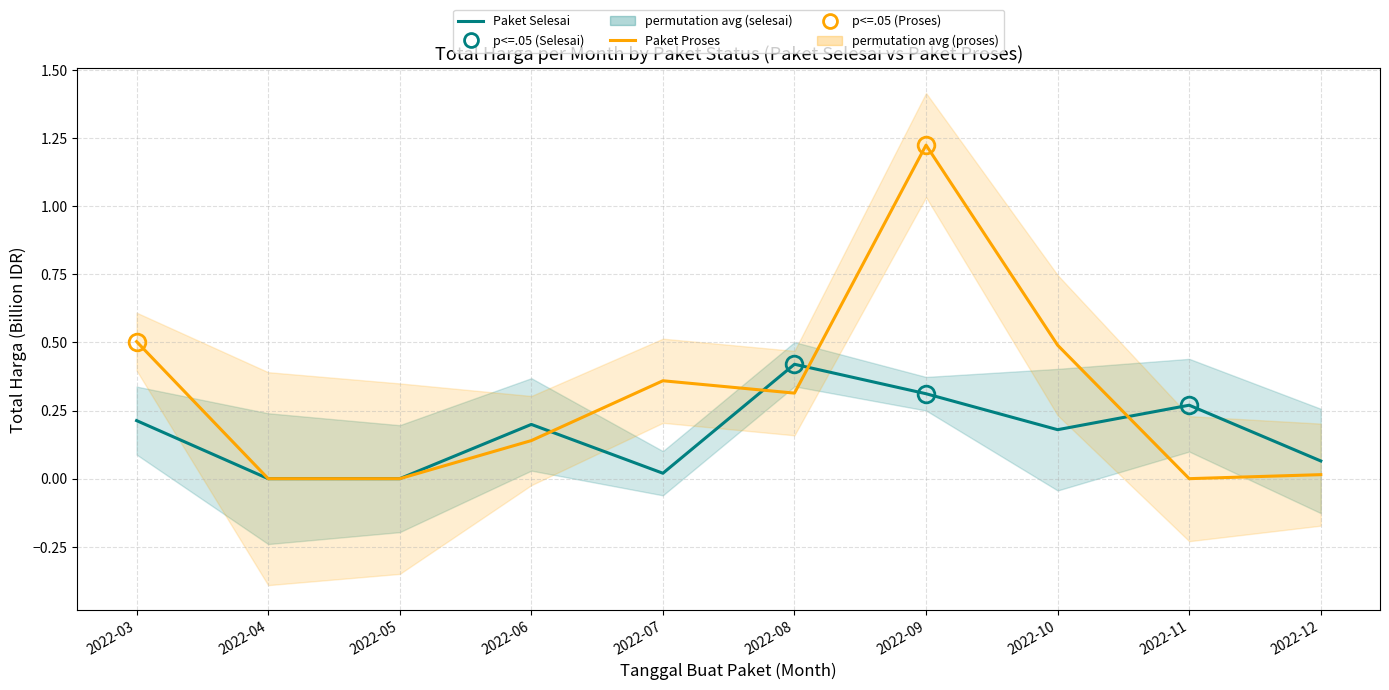

What is the total value across all series at 2022-09?

1.5